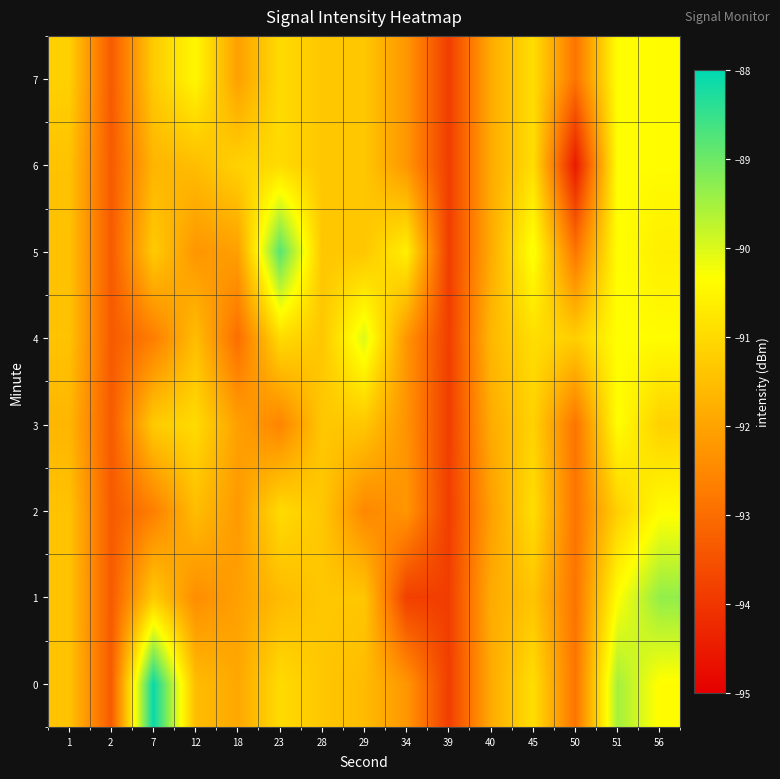

What is the total value across all series at 50?

-743.0